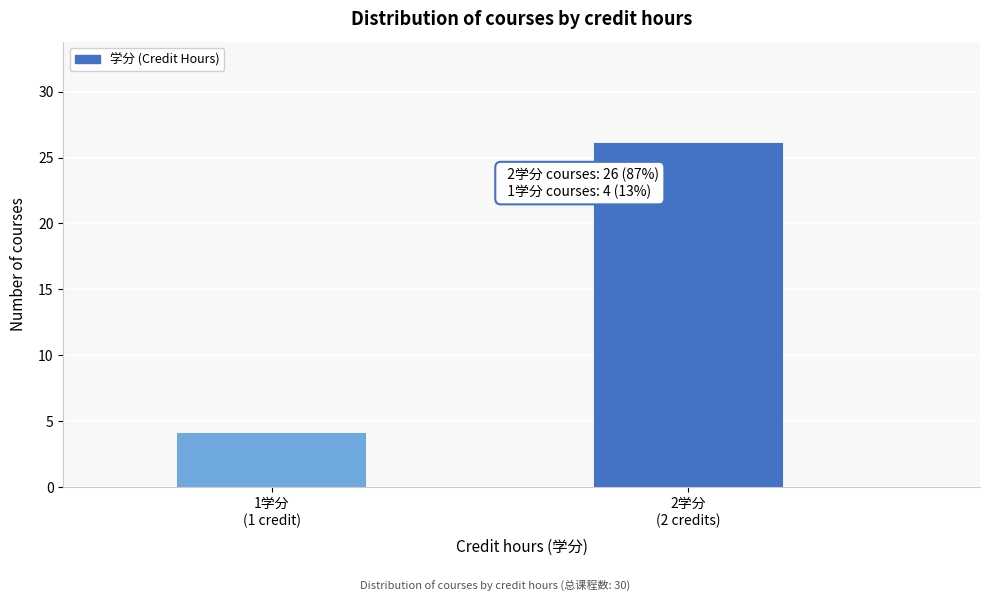

Reading left to right, what are all the values shown in this chart?

4	26